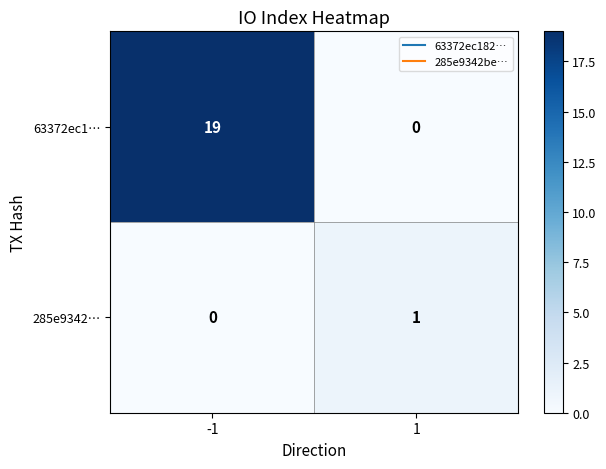

At which category is the sum across all series the highest?

-1